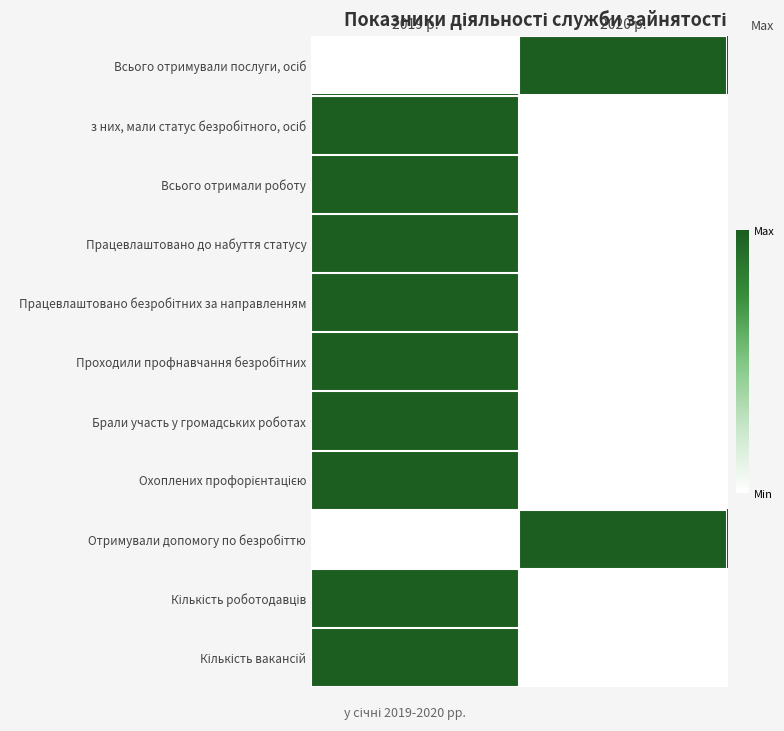

Count the number of data series in this chart.

11